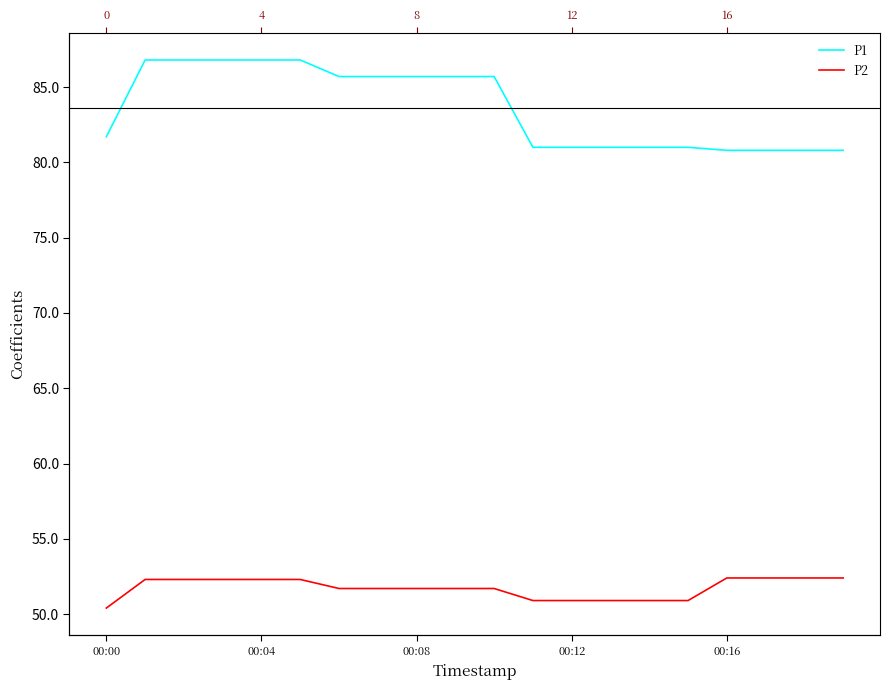

How many P2 values are between 50 and 52?

11